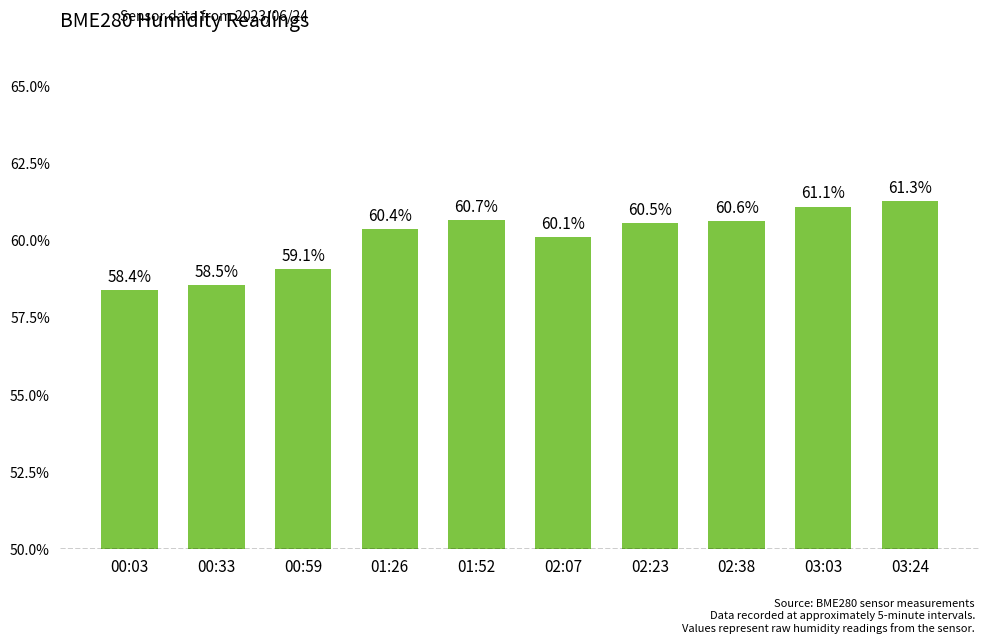

What is the maximum value shown in the chart?

61.3